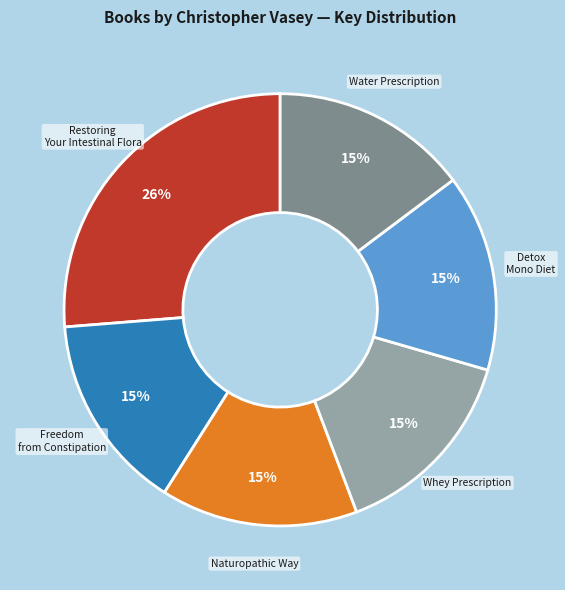

Is there any slice that represents more than half of the pie?

No